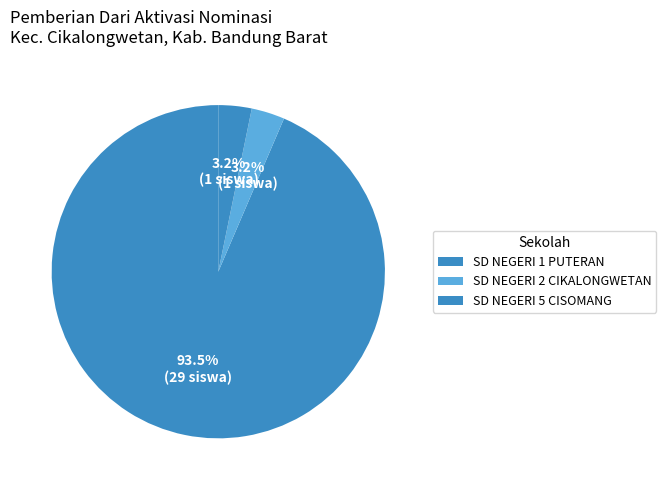

Which category has the biggest portion of the pie?

SD NEGERI 1 PUTERAN